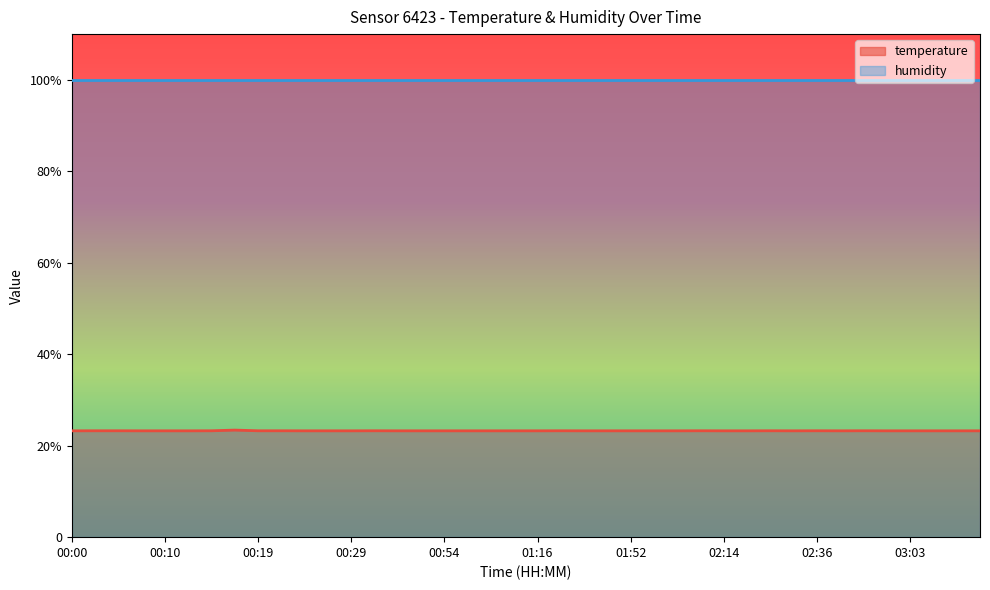

What is the difference between the maximum and second lowest values?

0.2